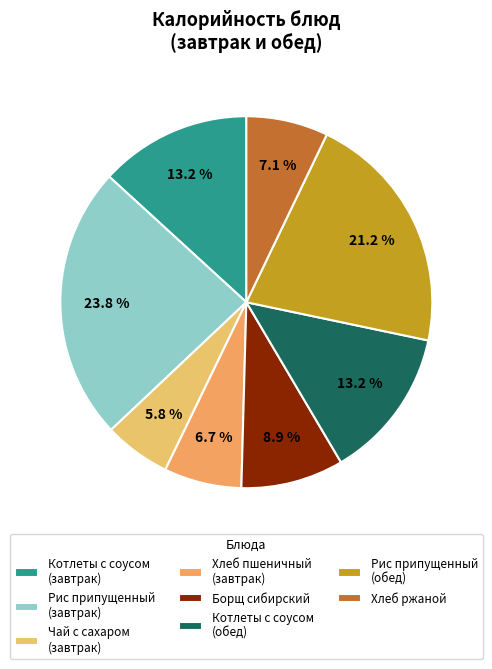

Count the number of slices in the pie.

8